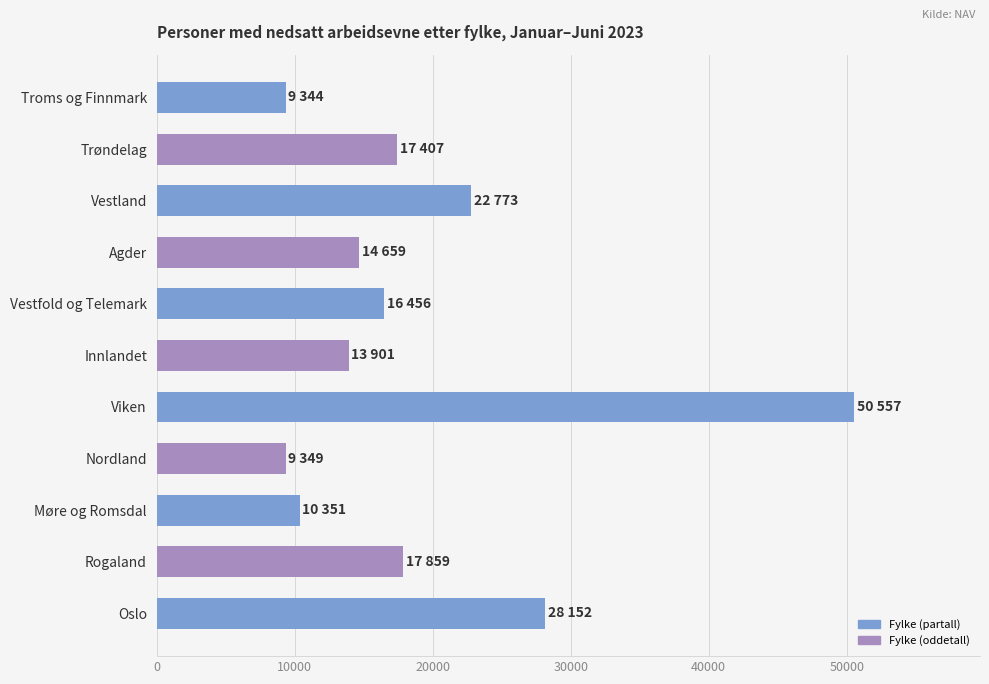

Which category has the highest value across all series?

Viken